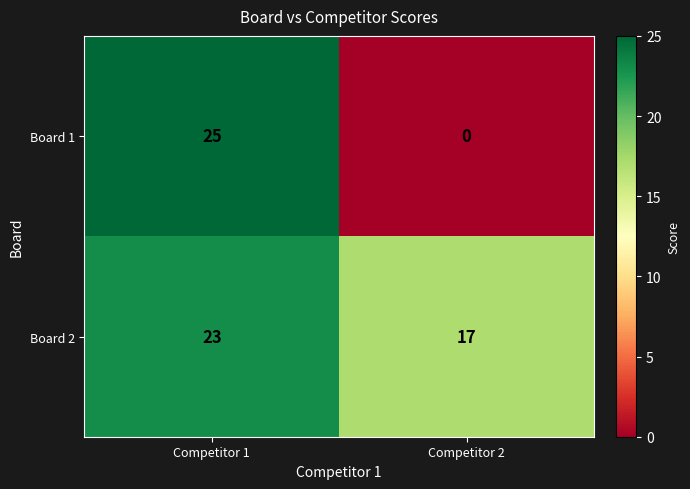

Between Competitor 1 and Competitor 2, which series saw the biggest shift?

Board 1